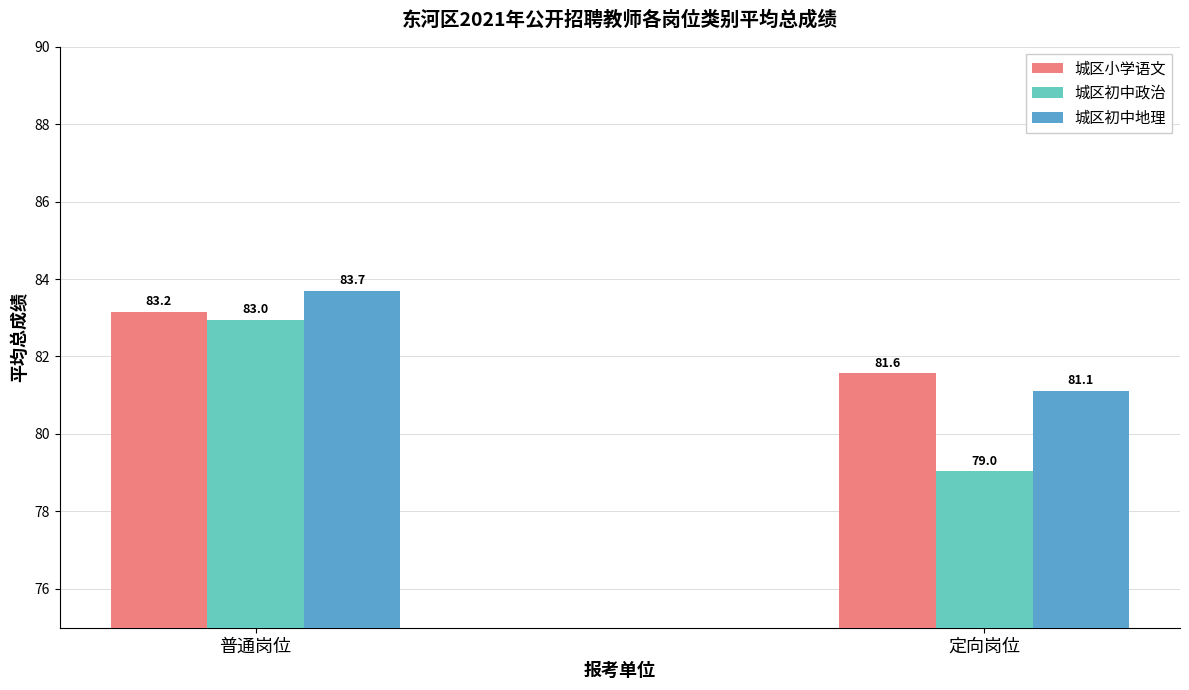

Are the bars grouped side by side (vs. stacked)?

Yes